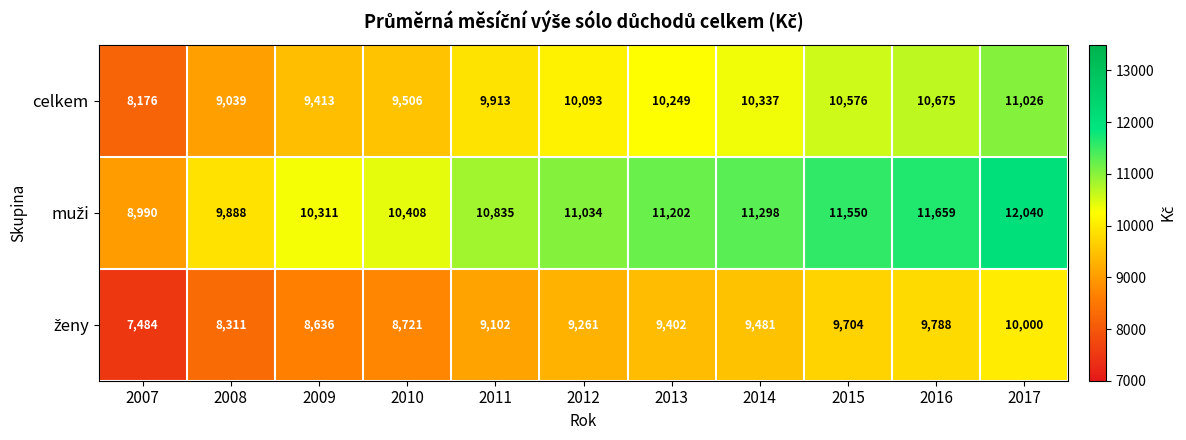

How many data points does each series have?

11